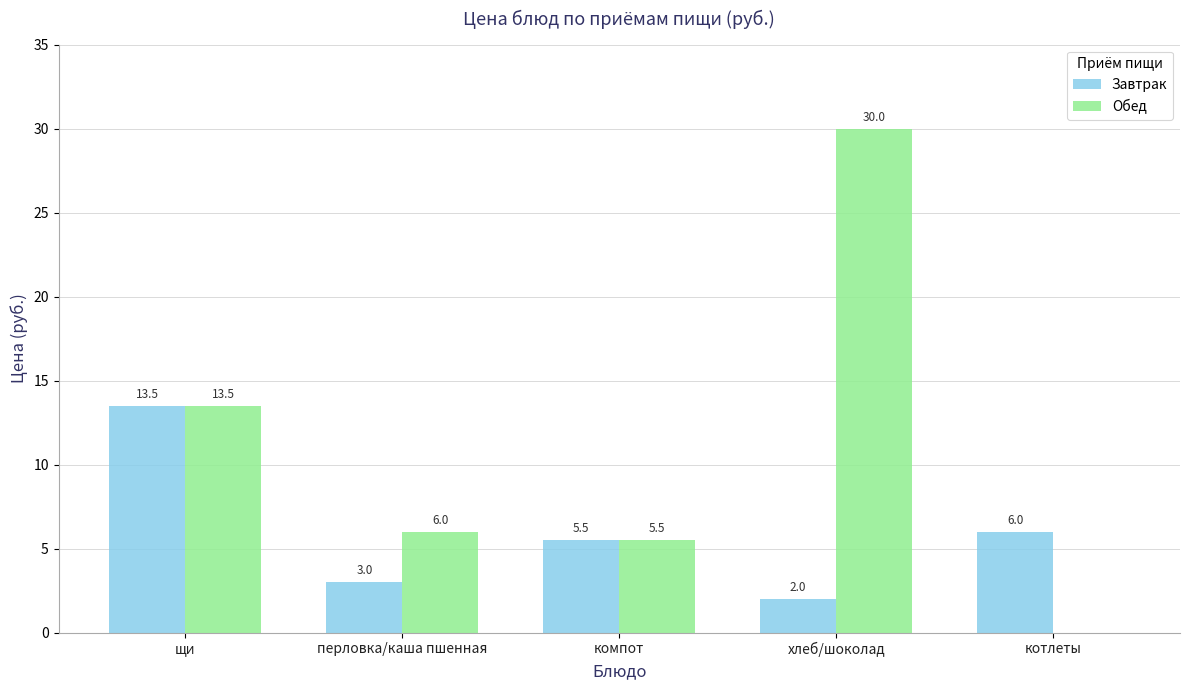

Which series changed the most between перловка/каша пшенная and хлеб/шоколад?

Обед